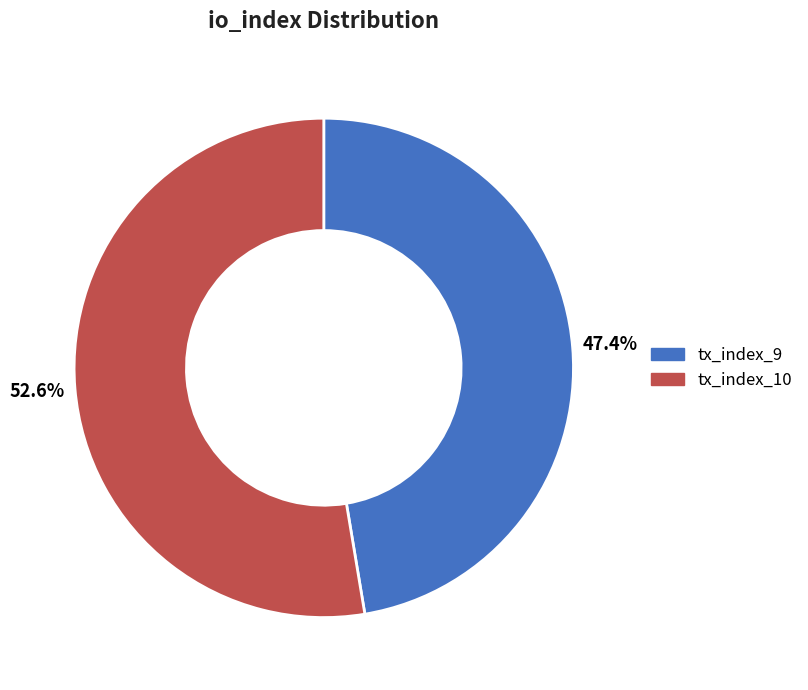

Combined, do tx_index_9 and tx_index_10 account for over 50%?

Yes